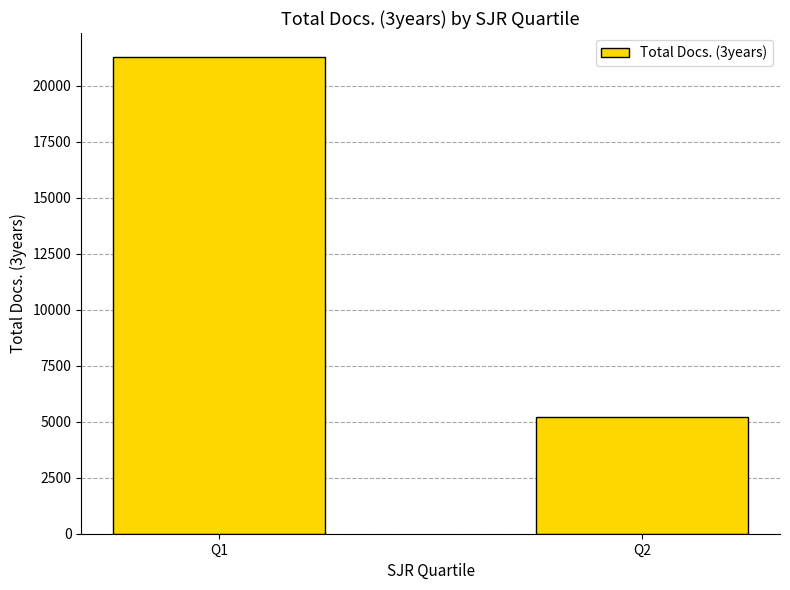

Are the bars horizontal?

No